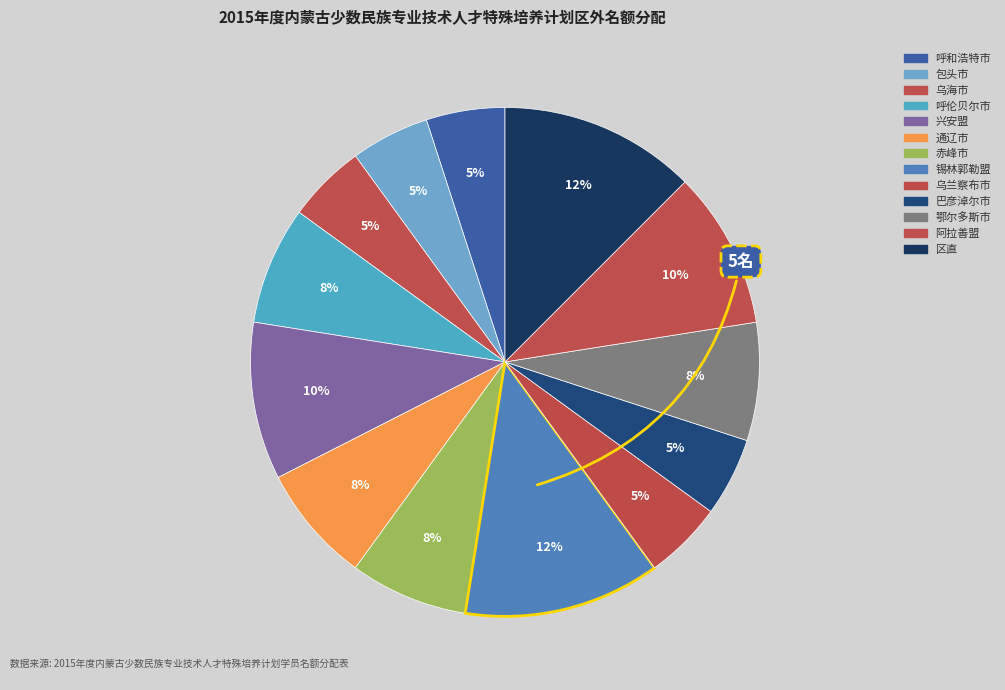

Approximately how many times larger is the value at 乌兰察布市 compared to 巴彦淖尔市?

1.0